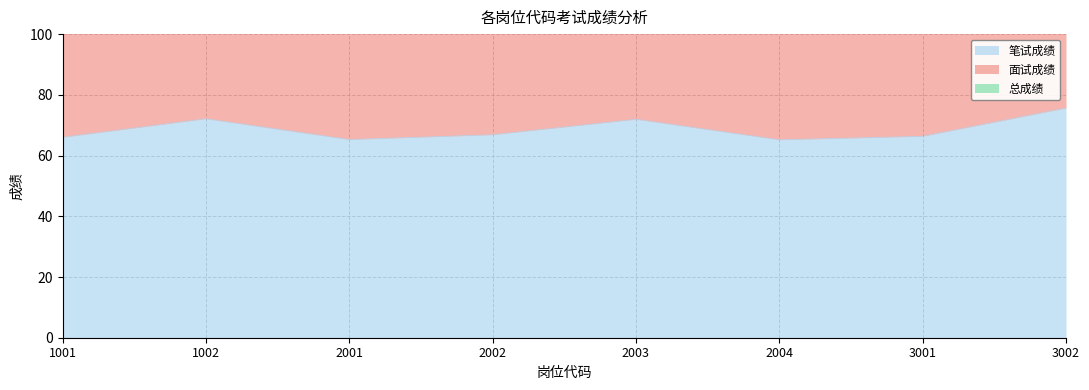

What is the spread (max minus min) of values at 2001?

83.9